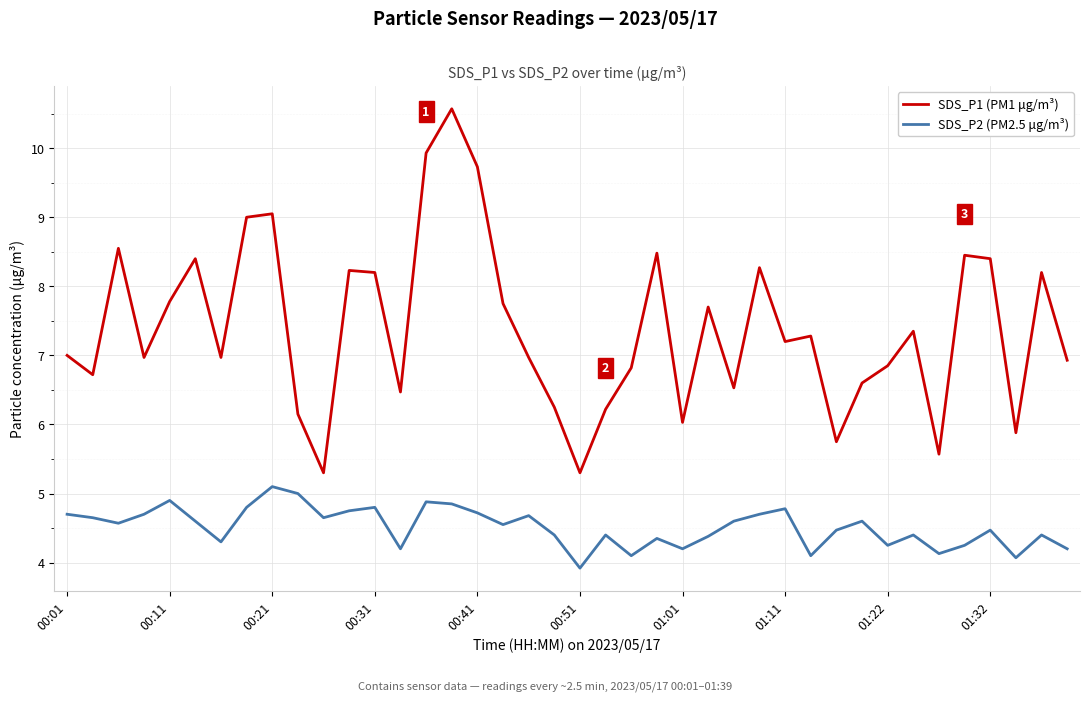

What is the lowest value of the SDS_P1 (PM1 μg/m³) series?

5.3